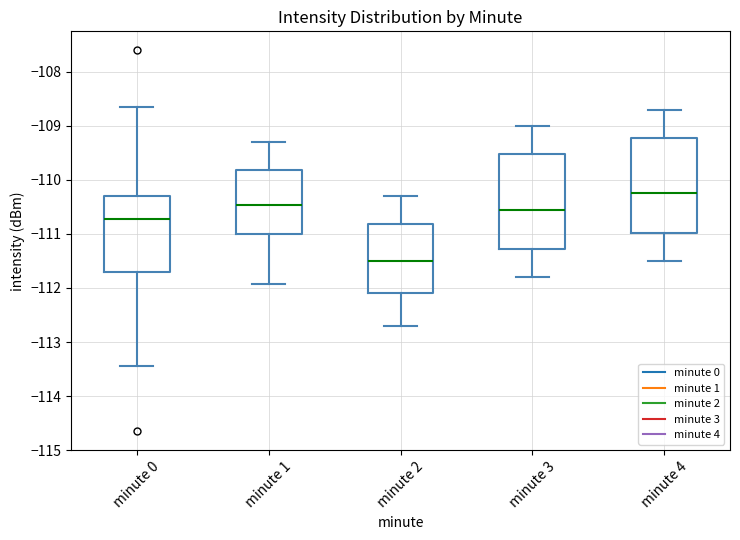

Reading left to right, transcribe this box plot: for each box, give where its median line is, the range the box spans, and where its two whiskers end, as read against the y-axis. The values are not printed on the chart, so give them approximately, as read against the axis.

minute 0: median -110.7, box -111.7 to -110.3, whiskers -113.4 to -108.6
minute 1: median -110.5, box -111.0 to -109.8, whiskers -111.9 to -109.3
minute 2: median -111.5, box -112.1 to -110.8, whiskers -112.7 to -110.3
minute 3: median -110.5, box -111.3 to -109.5, whiskers -111.8 to -109.0
minute 4: median -110.2, box -111.0 to -109.2, whiskers -111.5 to -108.7